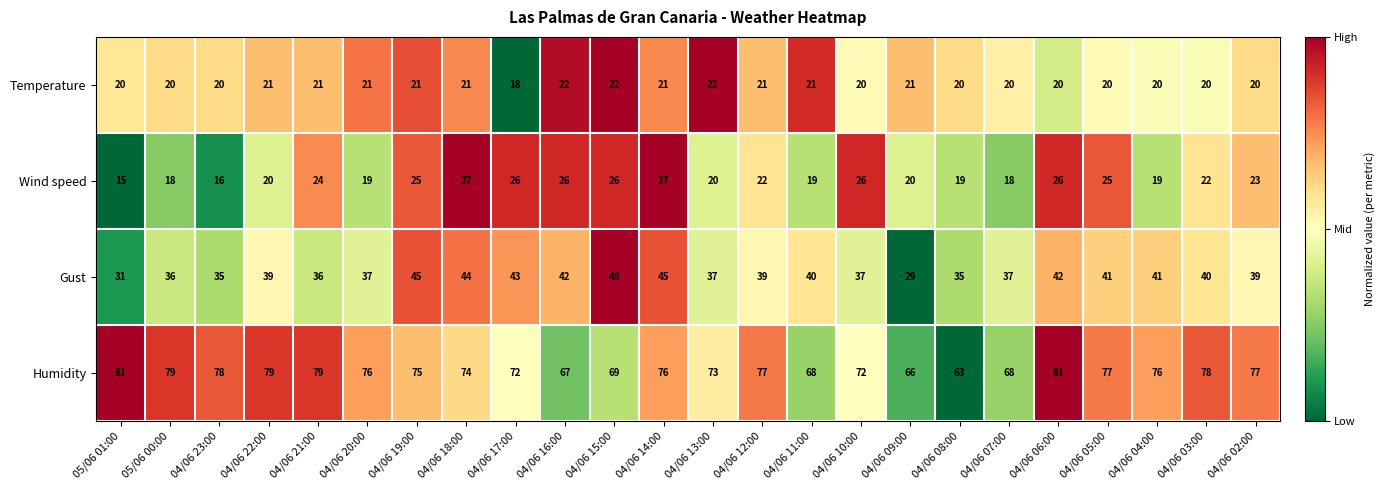

Between 04/06 08:00 and 04/06 06:00, which series saw the biggest shift?

Humidity